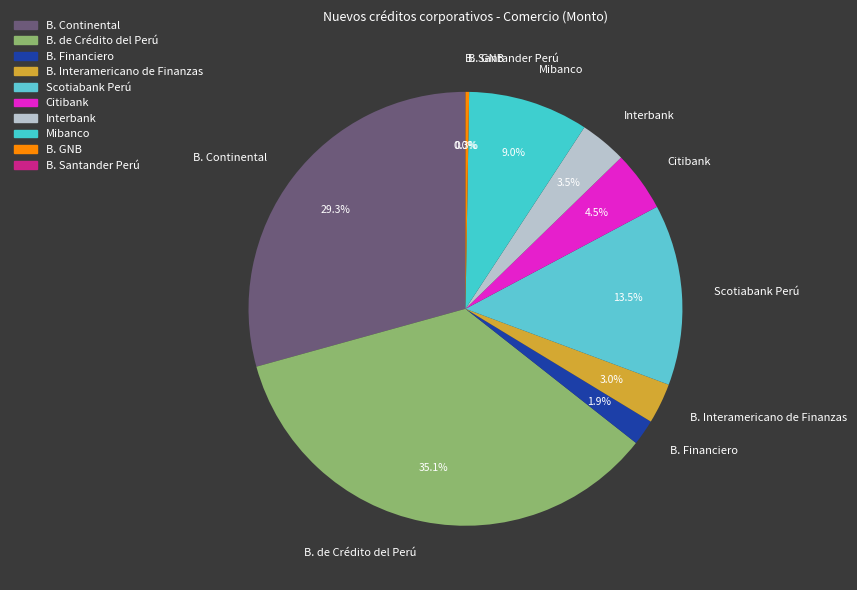

Does any single category account for the majority?

No